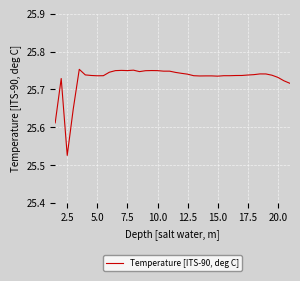

At which label is the value closest to 25?

2.5